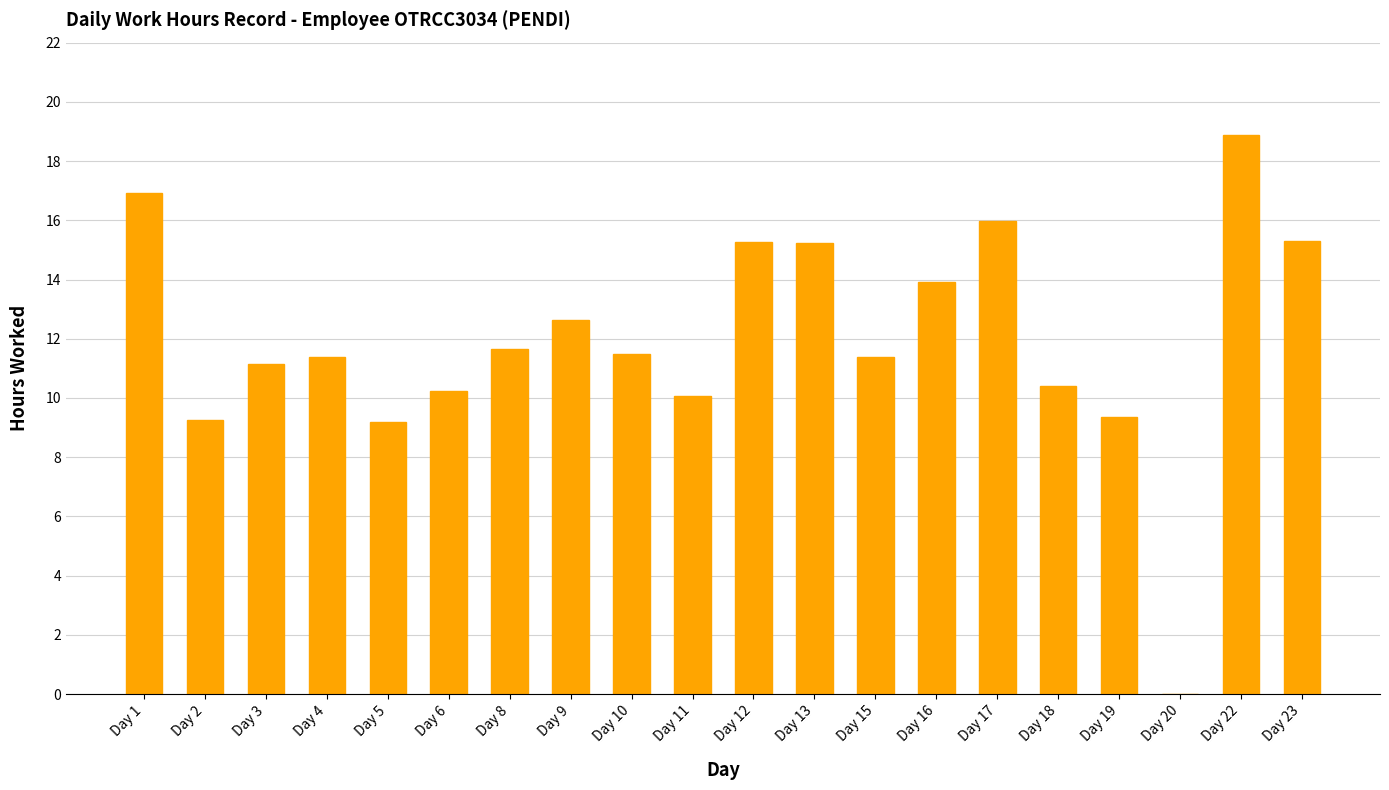

How many data points does each series have?

20